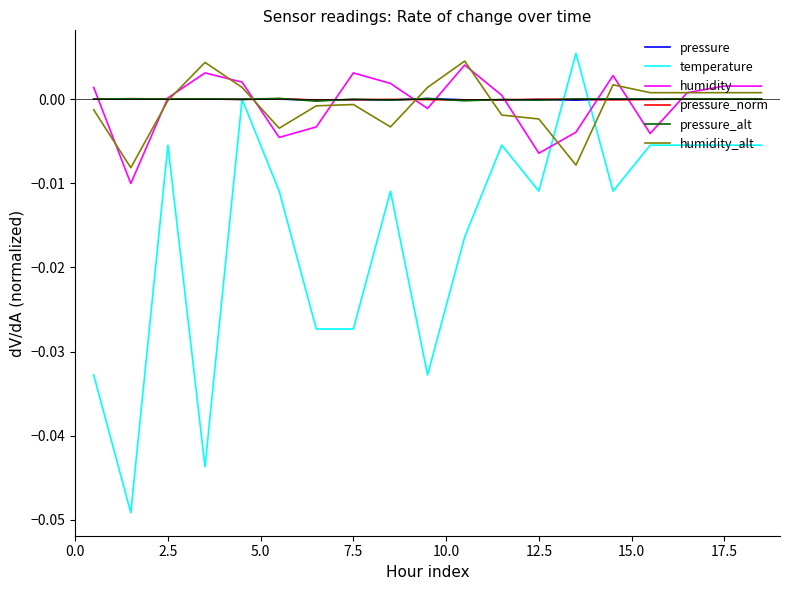

Which series has the largest range (max minus min)?

temperature